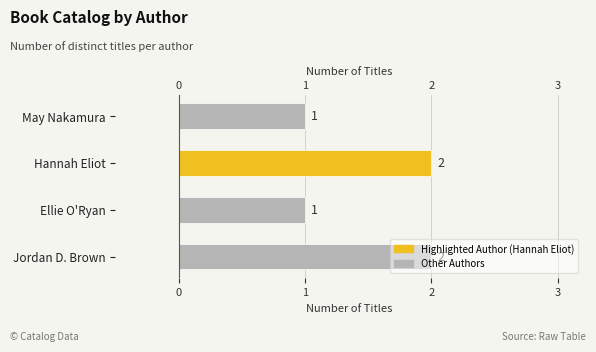

Approximately how many times larger is the value at May Nakamura compared to Hannah Eliot?

0.5